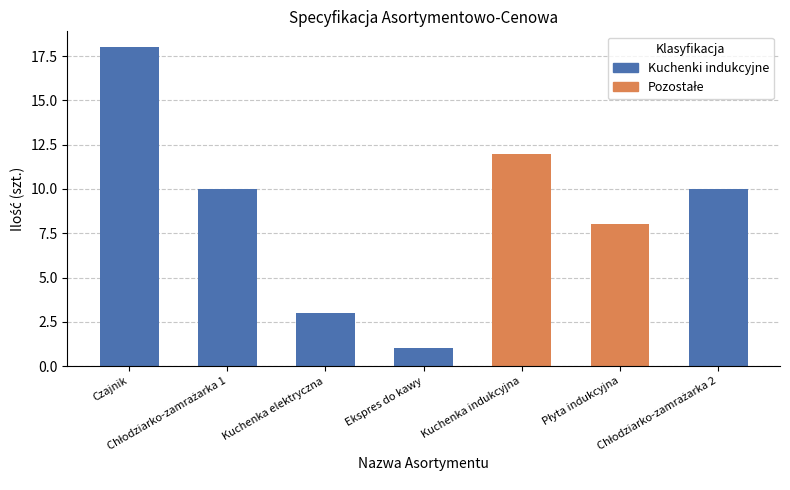

What is the ratio of the value at Chłodziarko-zamrażarka 1 to the value at Czajnik?

0.6